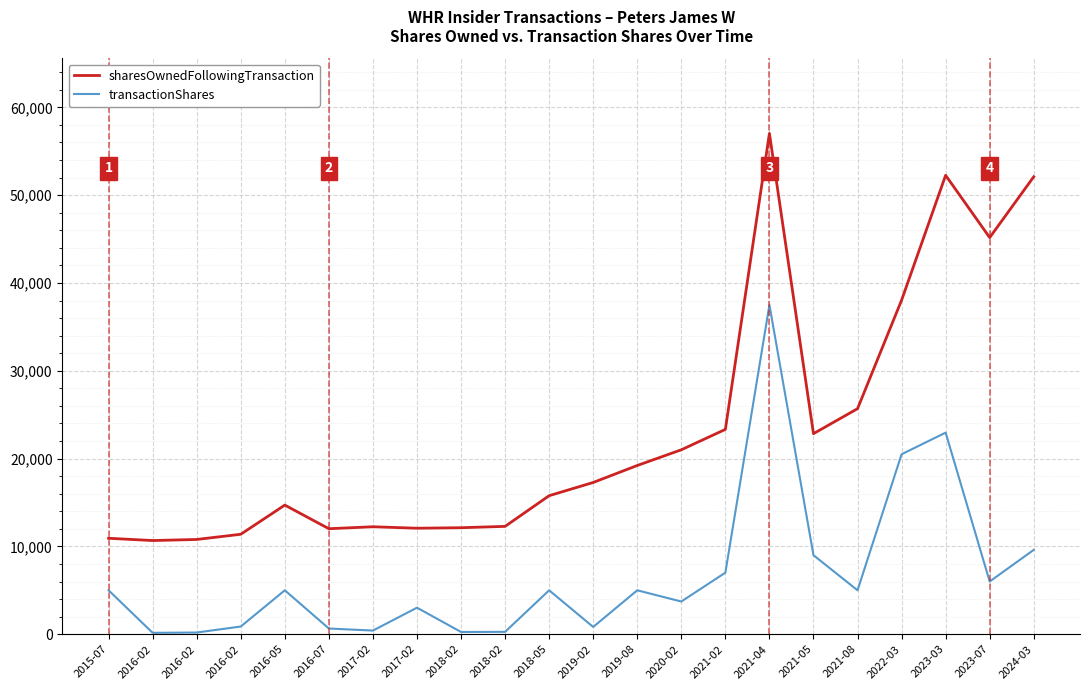

What are all the series names shown in the legend?

sharesOwnedFollowingTransaction, transactionShares